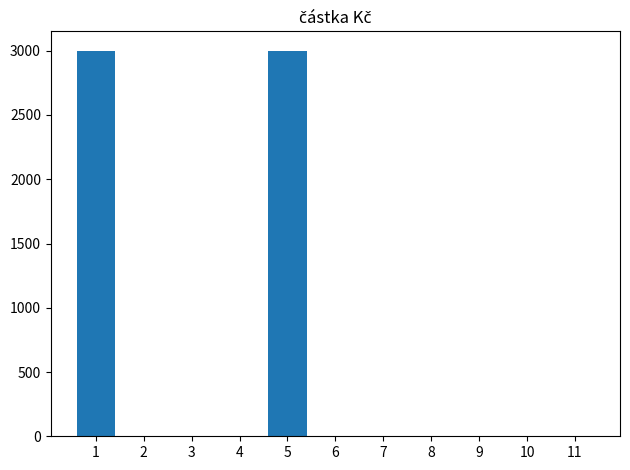

What is the sum of all values?

6001.8